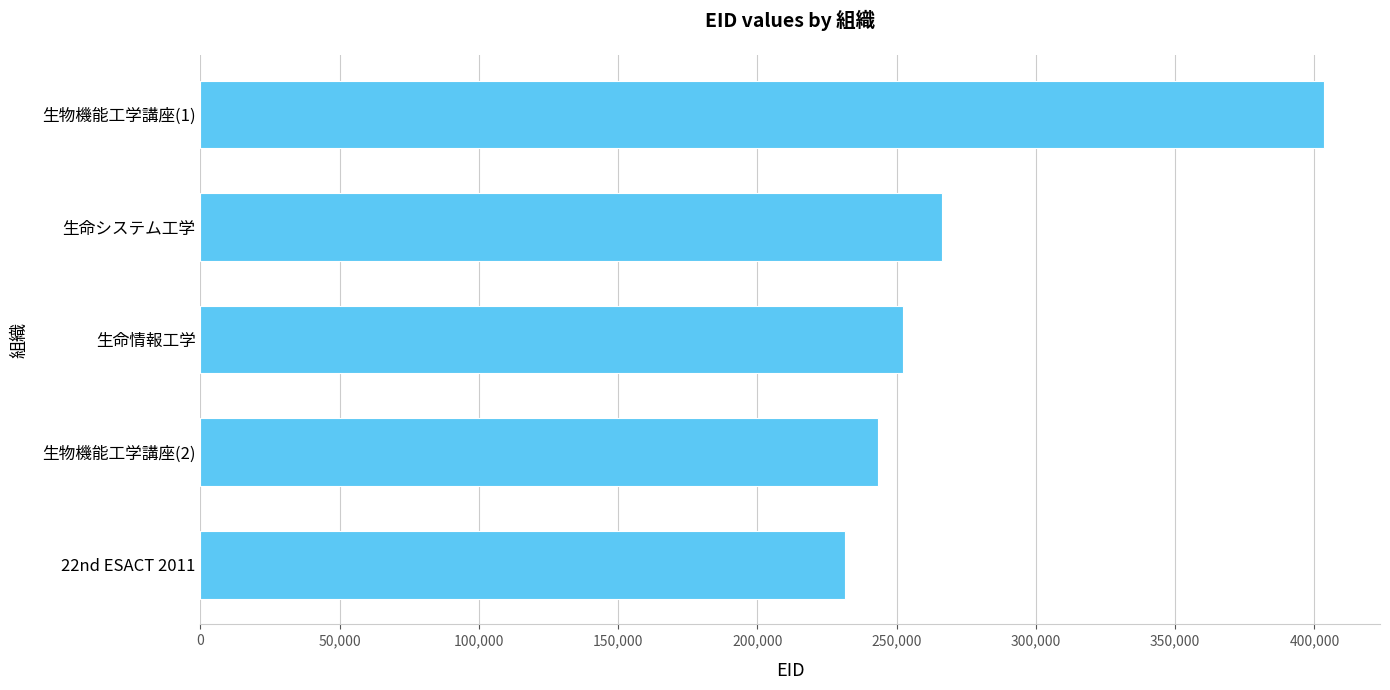

The value at 22nd ESACT 2011 is 343189. True or false?

False